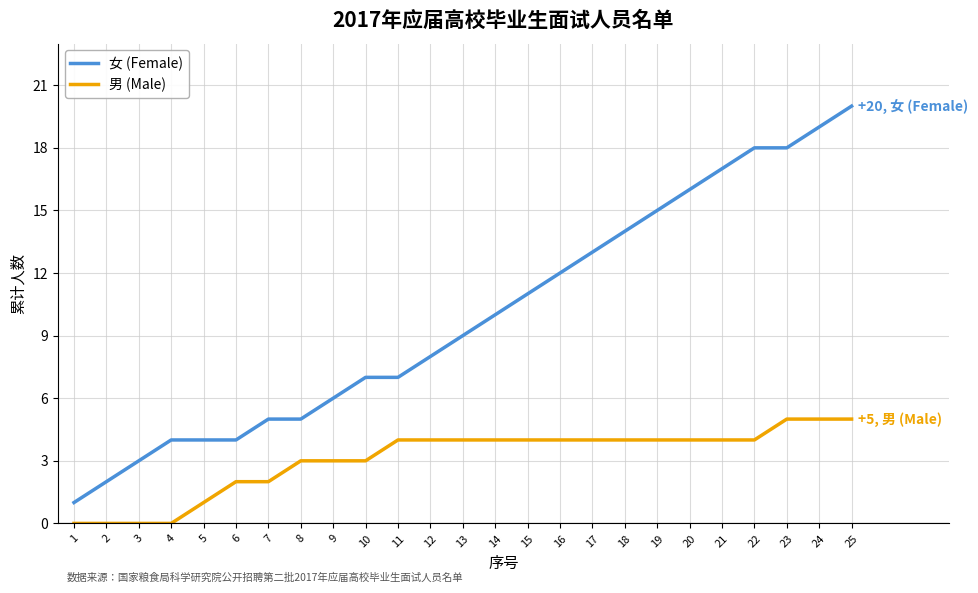

List the series in order of their peak value, highest first.

女 (Female), 男 (Male)